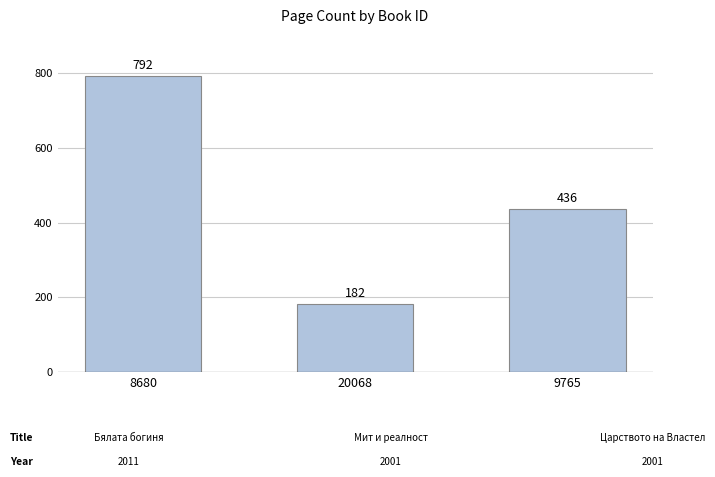

What is the value of the 2nd bar from the left?

182